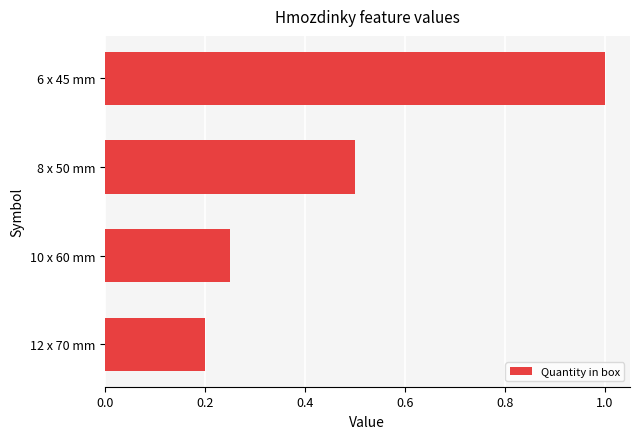

The value at 10 x 60 mm is 0.2. True or false?

True